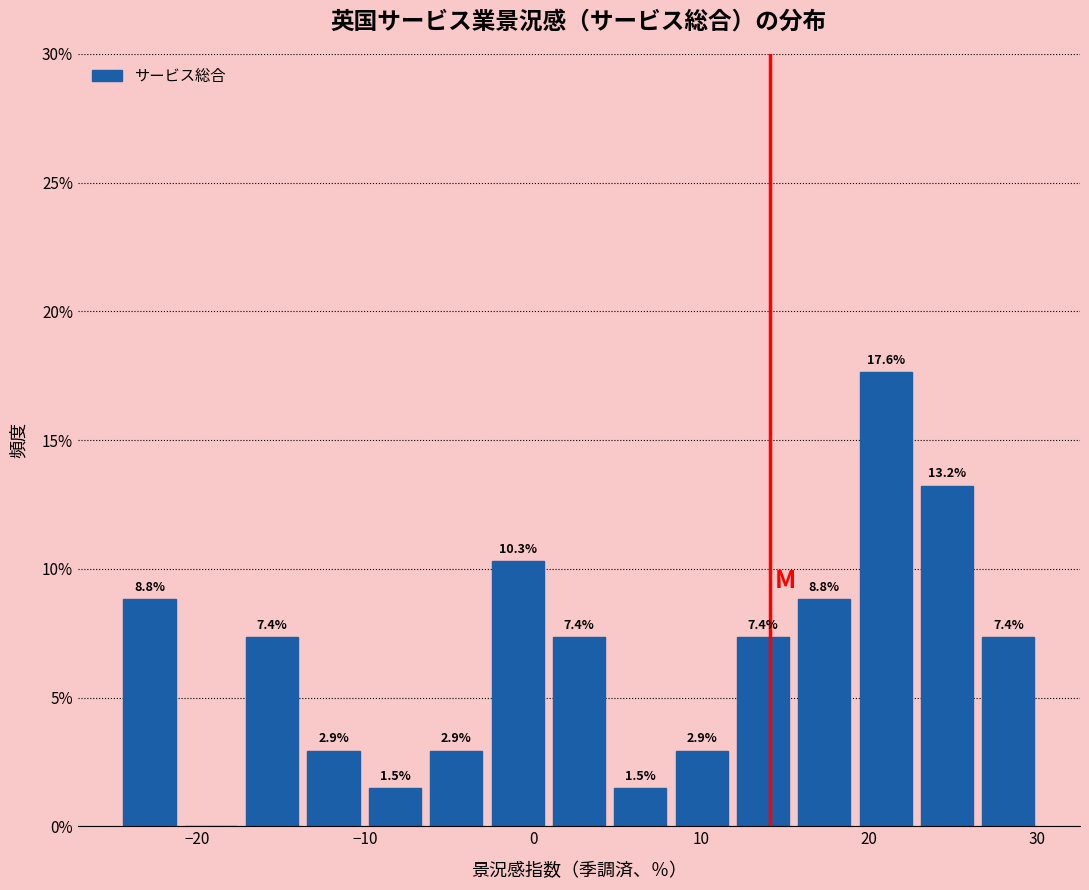

Around what value on the x-axis is the tallest bar? Give the approximate position of its centre, as read against the axis.

21